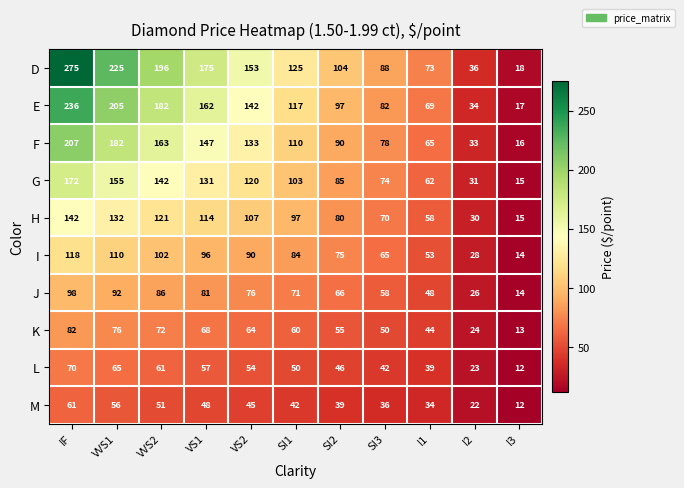

Which label corresponds to the smallest value in the chart?

I3